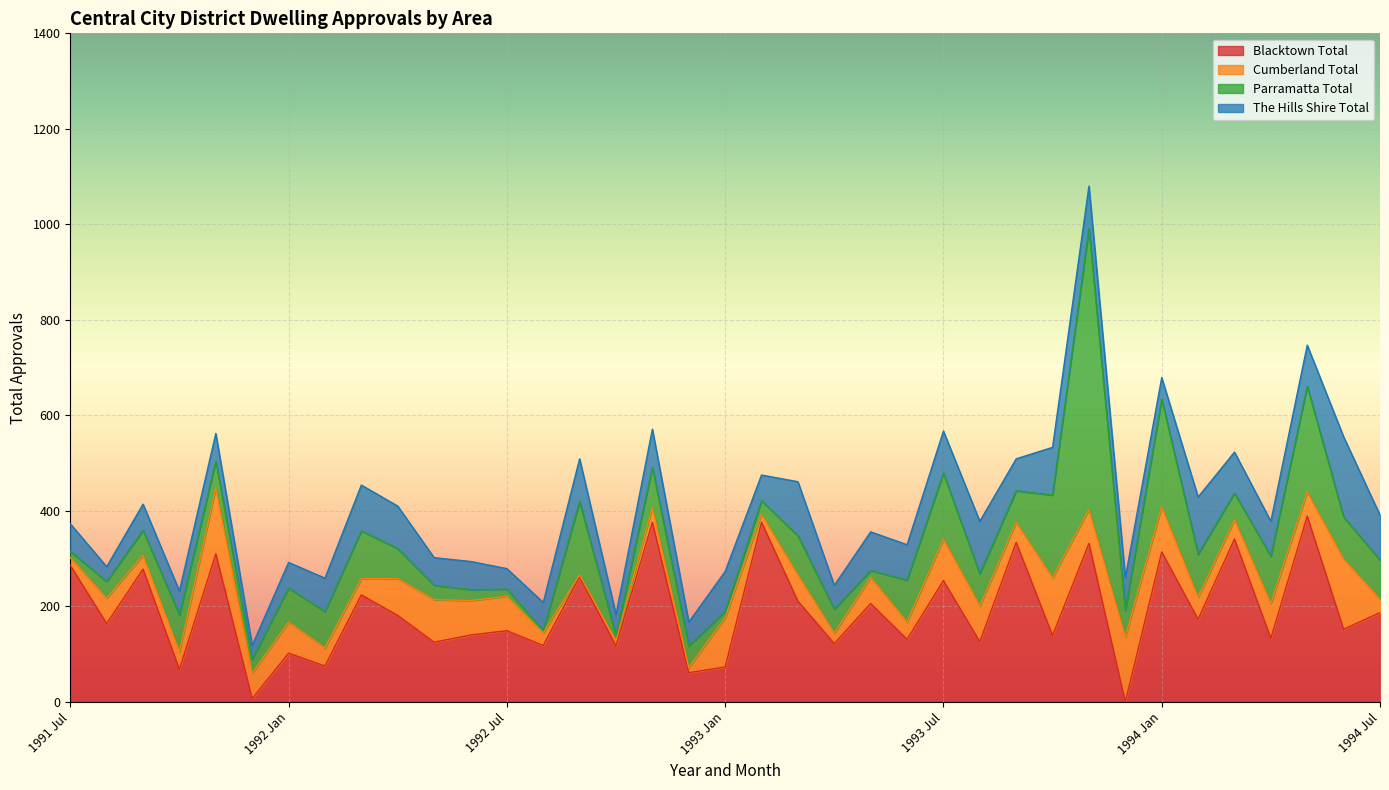

At which label is Blacktown Total closest to 194?

1994 Jul